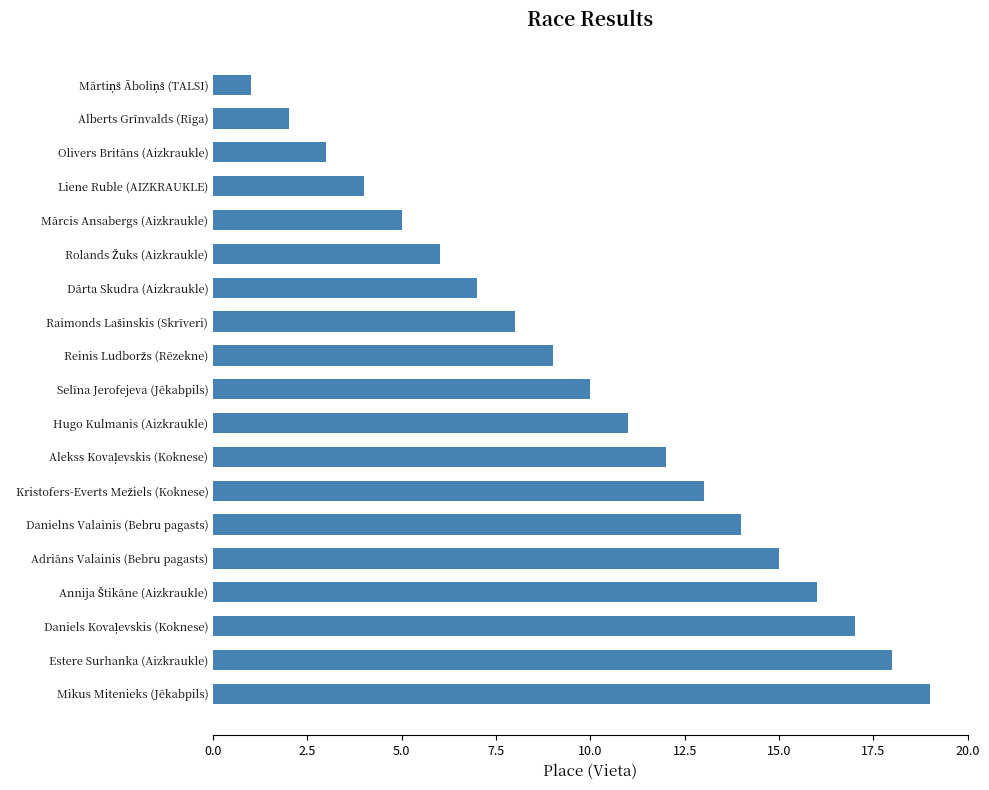

Count the number of categories in the chart.

19